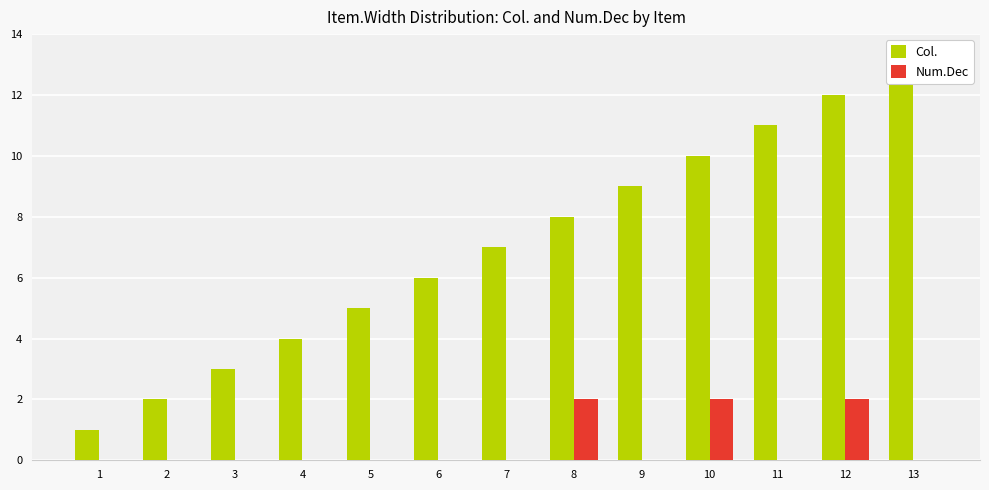

What is the value of the Num.Dec bar at the 10th from the left?

2